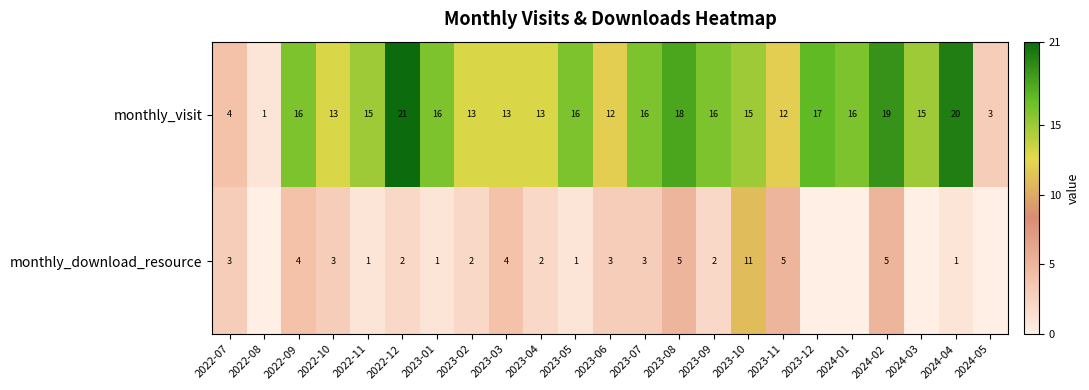

What is the difference between the monthly_visit values at 2023-02 and 2022-12?

8